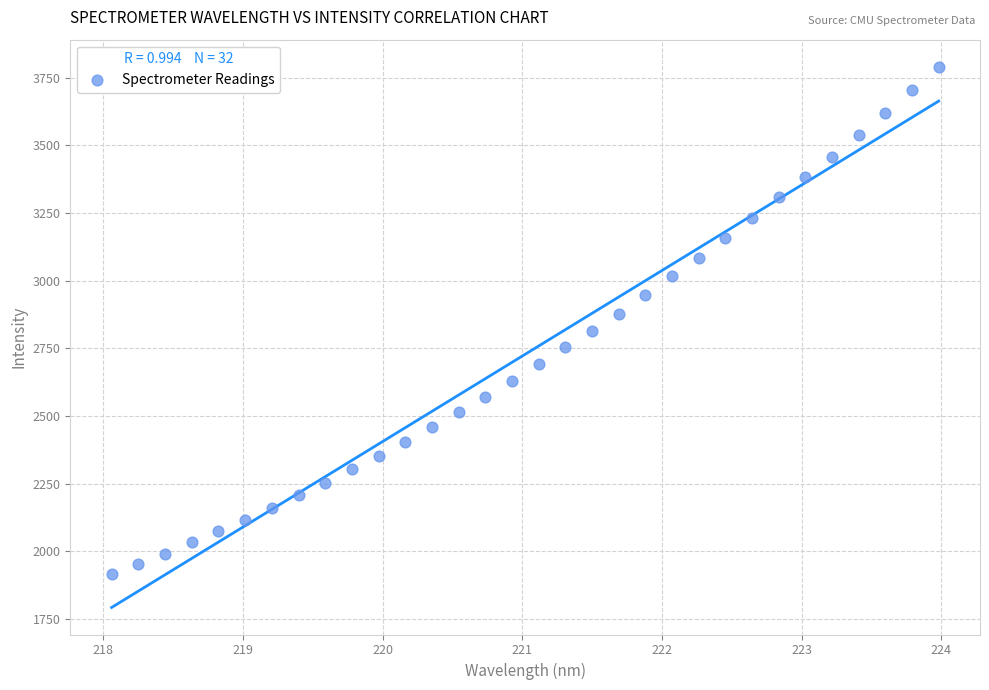

What is the range of Y values (max minus min)?

1876.2